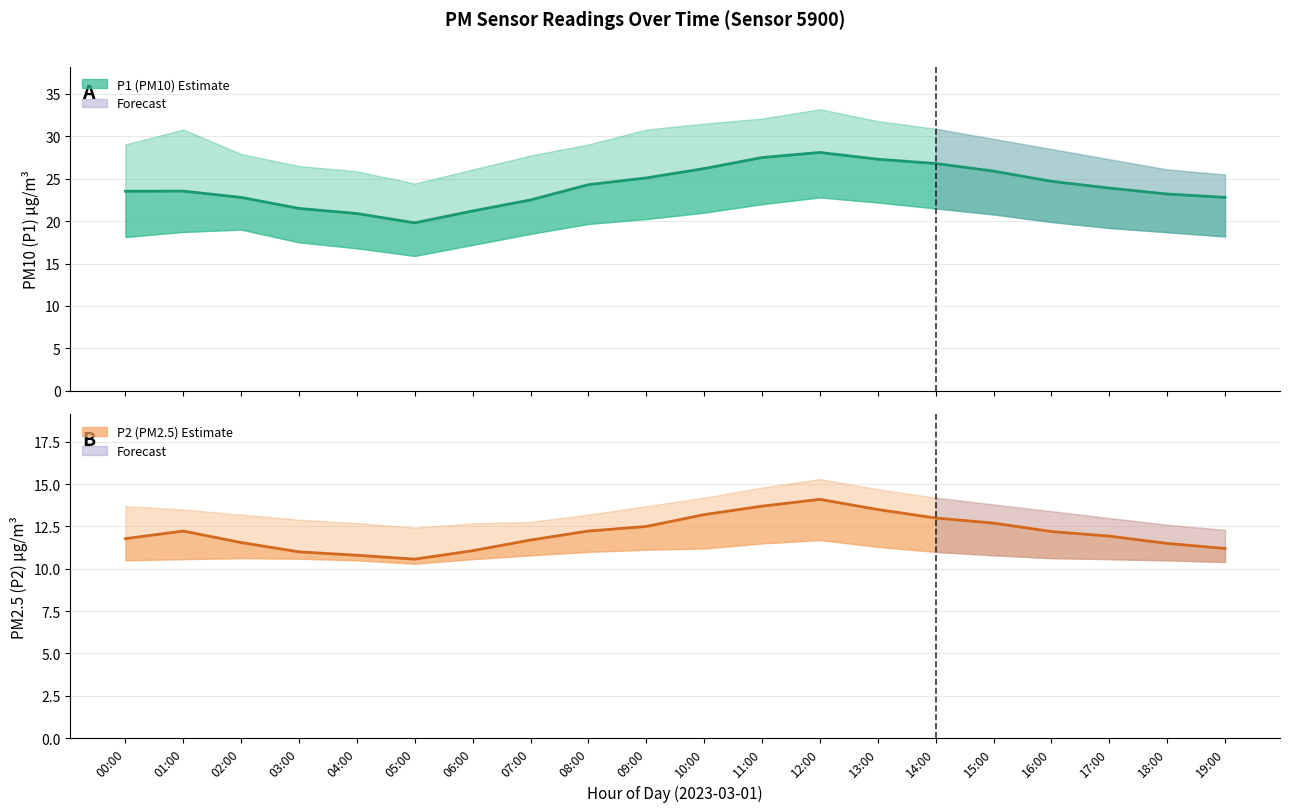

How many categories are shown in the chart?

20